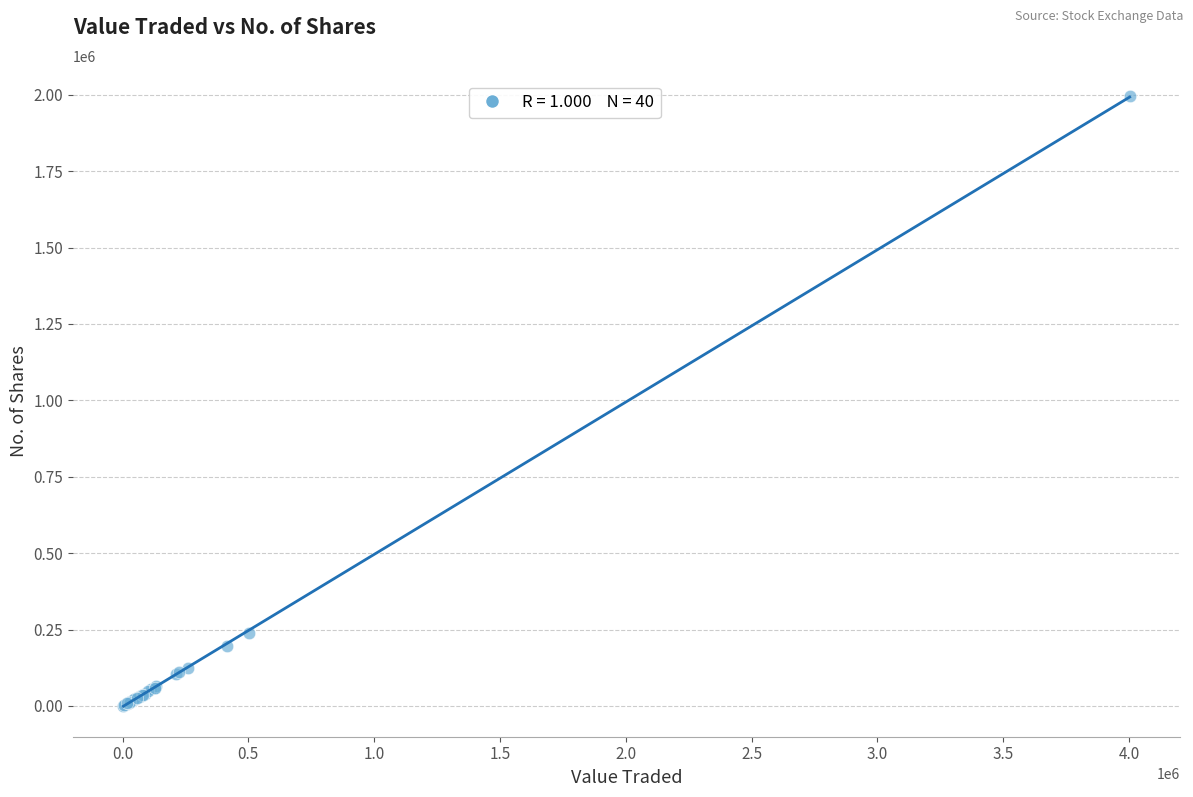

What Y value in the scatter plot is closest to 998201?

238424